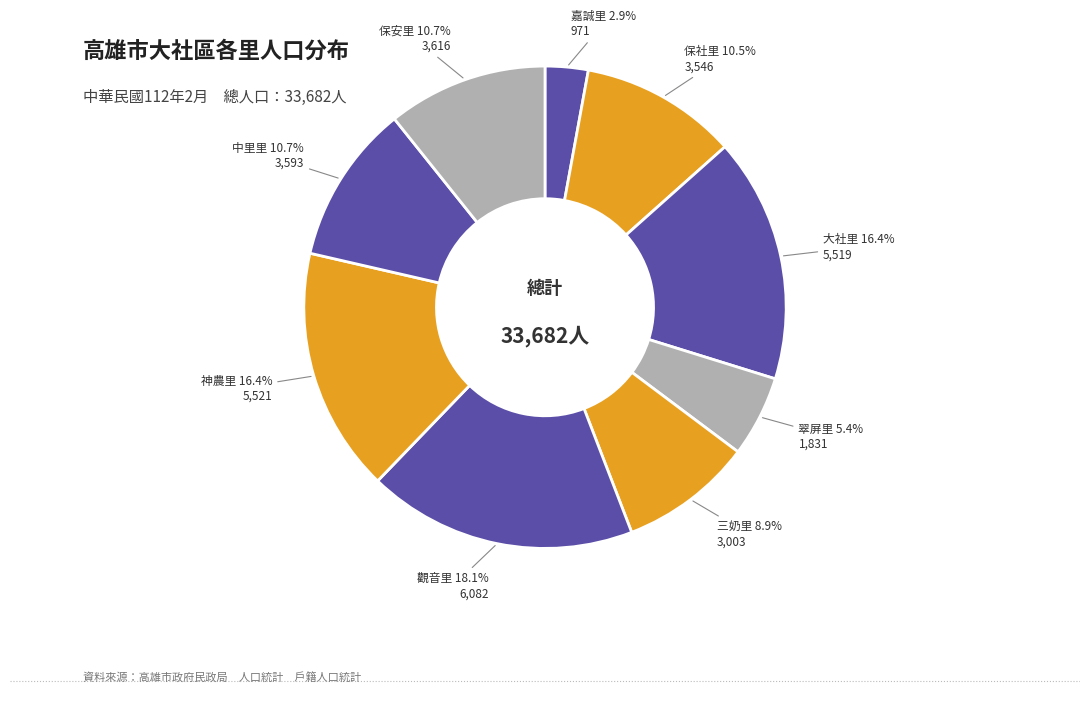

Does any single category account for the majority?

No